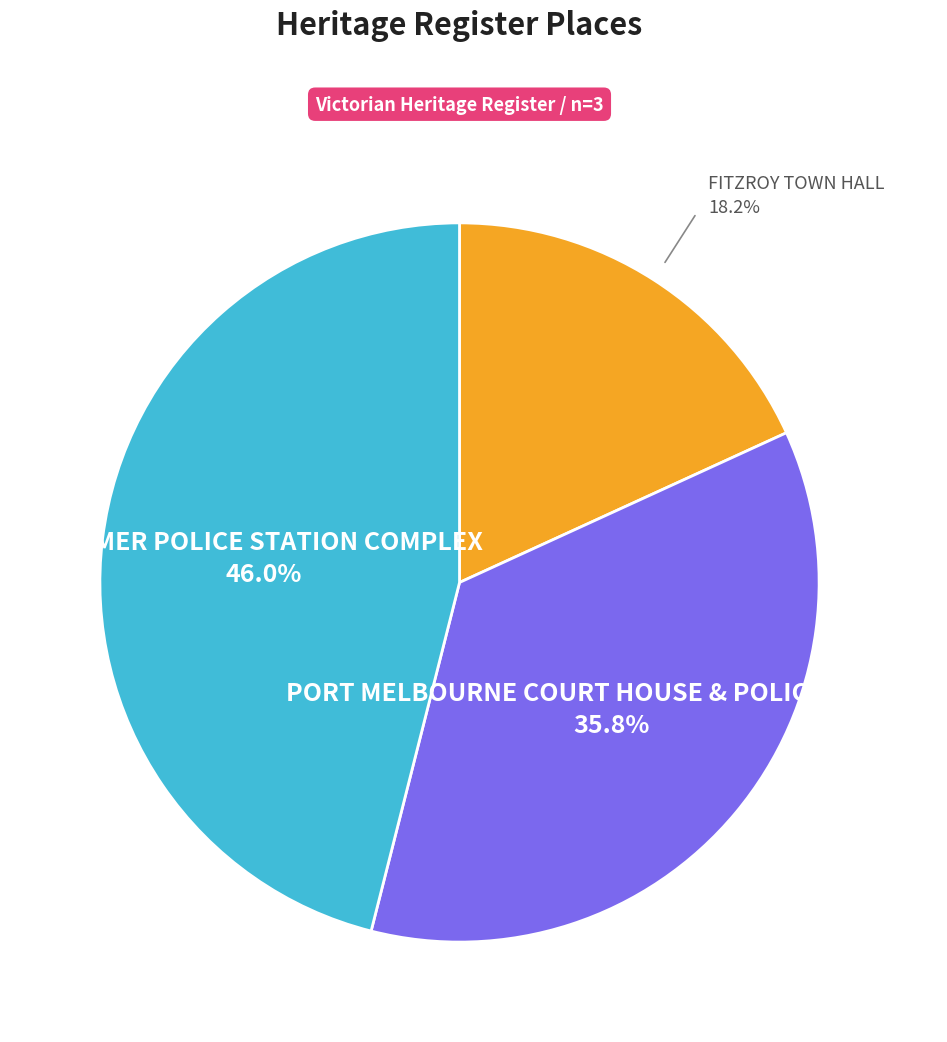

Does any single category account for the majority?

No